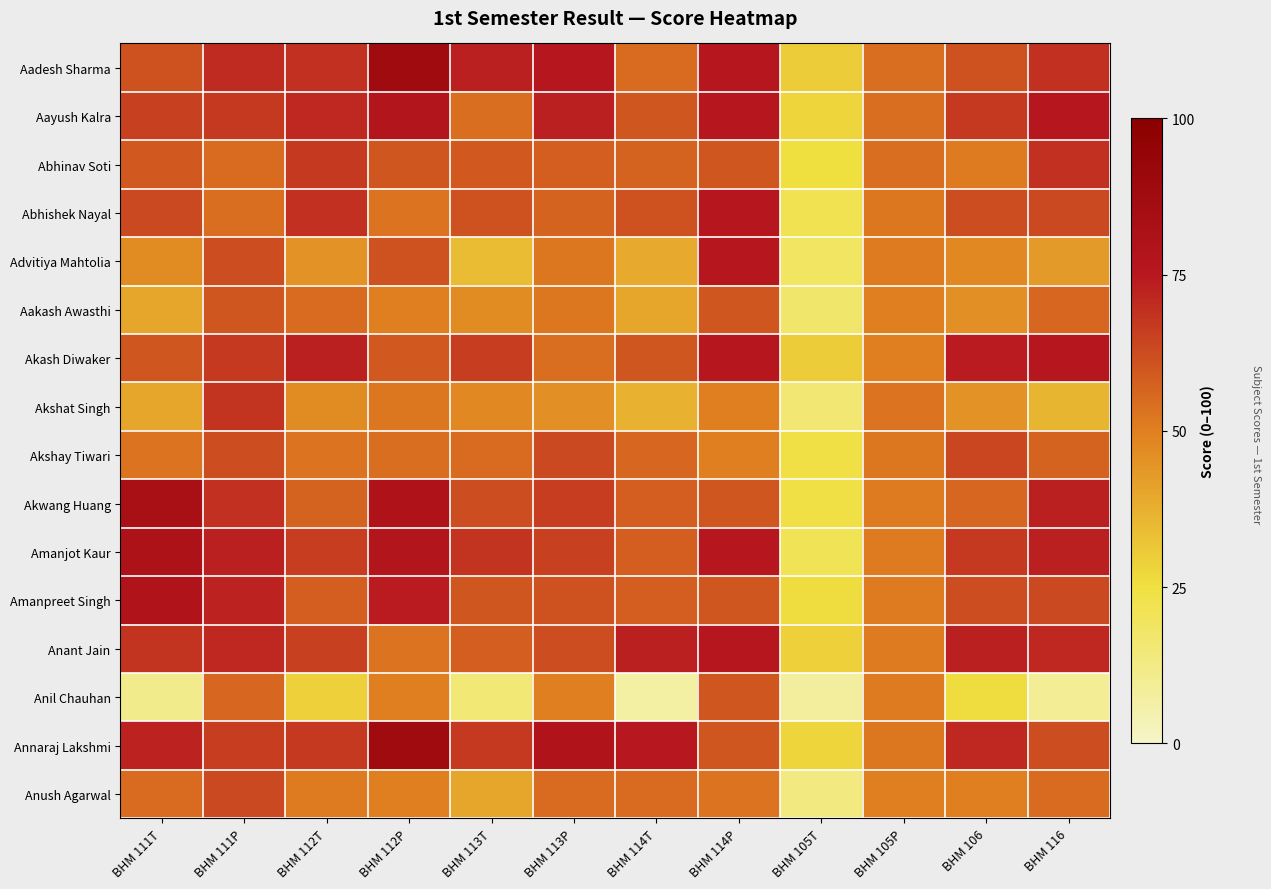

Reading left to right, list all the values displayed in this chart.

Aadesh Sharma: BHM 111T=0.6	BHM 111P=0.7	BHM 112T=0.7	BHM 112P=0.9	BHM 113T=0.7	BHM 113P=0.8	BHM 114T=0.6	BHM 114P=0.8	BHM 105T=0.3	BHM 105P=0.5	BHM 106=0.6	BHM 116=0.7
Aayush Kalra: BHM 111T=0.7	BHM 111P=0.7	BHM 112T=0.7	BHM 112P=0.8	BHM 113T=0.5	BHM 113P=0.7	BHM 114T=0.6	BHM 114P=0.8	BHM 105T=0.3	BHM 105P=0.5	BHM 106=0.7	BHM 116=0.8
Abhinav Soti: BHM 111T=0.6	BHM 111P=0.6	BHM 112T=0.7	BHM 112P=0.6	BHM 113T=0.6	BHM 113P=0.6	BHM 114T=0.6	BHM 114P=0.6	BHM 105T=0.2	BHM 105P=0.5	BHM 106=0.5	BHM 116=0.7
Abhishek Nayal: BHM 111T=0.6	BHM 111P=0.5	BHM 112T=0.7	BHM 112P=0.5	BHM 113T=0.6	BHM 113P=0.6	BHM 114T=0.6	BHM 114P=0.8	BHM 105T=0.2	BHM 105P=0.5	BHM 106=0.6	BHM 116=0.6
Advitiya Mahtolia: BHM 111T=0.5	BHM 111P=0.6	BHM 112T=0.5	BHM 112P=0.6	BHM 113T=0.3	BHM 113P=0.5	BHM 114T=0.4	BHM 114P=0.8	BHM 105T=0.2	BHM 105P=0.5	BHM 106=0.5	BHM 116=0.4
Aakash Awasthi: BHM 111T=0.4	BHM 111P=0.6	BHM 112T=0.6	BHM 112P=0.5	BHM 113T=0.5	BHM 113P=0.5	BHM 114T=0.4	BHM 114P=0.6	BHM 105T=0.2	BHM 105P=0.5	BHM 106=0.5	BHM 116=0.6
Akash Diwaker: BHM 111T=0.6	BHM 111P=0.7	BHM 112T=0.7	BHM 112P=0.6	BHM 113T=0.7	BHM 113P=0.5	BHM 114T=0.6	BHM 114P=0.8	BHM 105T=0.3	BHM 105P=0.5	BHM 106=0.7	BHM 116=0.8
Akshat Singh: BHM 111T=0.4	BHM 111P=0.7	BHM 112T=0.5	BHM 112P=0.5	BHM 113T=0.5	BHM 113P=0.5	BHM 114T=0.4	BHM 114P=0.5	BHM 105T=0.2	BHM 105P=0.5	BHM 106=0.5	BHM 116=0.4
Akshay Tiwari: BHM 111T=0.5	BHM 111P=0.6	BHM 112T=0.5	BHM 112P=0.5	BHM 113T=0.6	BHM 113P=0.6	BHM 114T=0.6	BHM 114P=0.5	BHM 105T=0.2	BHM 105P=0.5	BHM 106=0.6	BHM 116=0.6
Akwang Huang: BHM 111T=0.8	BHM 111P=0.7	BHM 112T=0.6	BHM 112P=0.8	BHM 113T=0.6	BHM 113P=0.7	BHM 114T=0.6	BHM 114P=0.6	BHM 105T=0.2	BHM 105P=0.5	BHM 106=0.6	BHM 116=0.7
Amanjot Kaur: BHM 111T=0.8	BHM 111P=0.7	BHM 112T=0.7	BHM 112P=0.8	BHM 113T=0.7	BHM 113P=0.7	BHM 114T=0.6	BHM 114P=0.8	BHM 105T=0.2	BHM 105P=0.5	BHM 106=0.7	BHM 116=0.7
Amanpreet Singh: BHM 111T=0.8	BHM 111P=0.7	BHM 112T=0.6	BHM 112P=0.7	BHM 113T=0.6	BHM 113P=0.6	BHM 114T=0.6	BHM 114P=0.6	BHM 105T=0.3	BHM 105P=0.5	BHM 106=0.6	BHM 116=0.6
Anant Jain: BHM 111T=0.7	BHM 111P=0.7	BHM 112T=0.7	BHM 112P=0.5	BHM 113T=0.6	BHM 113P=0.6	BHM 114T=0.7	BHM 114P=0.8	BHM 105T=0.3	BHM 105P=0.5	BHM 106=0.7	BHM 116=0.7
Anil Chauhan: BHM 111T=0.1	BHM 111P=0.6	BHM 112T=0.3	BHM 112P=0.5	BHM 113T=0.1	BHM 113P=0.5	BHM 114T=0.1	BHM 114P=0.6	BHM 105T=0.1	BHM 105P=0.5	BHM 106=0.3	BHM 116=0.1
Annaraj Lakshmi: BHM 111T=0.7	BHM 111P=0.7	BHM 112T=0.7	BHM 112P=0.9	BHM 113T=0.7	BHM 113P=0.8	BHM 114T=0.8	BHM 114P=0.6	BHM 105T=0.3	BHM 105P=0.5	BHM 106=0.7	BHM 116=0.6
Anush Agarwal: BHM 111T=0.6	BHM 111P=0.6	BHM 112T=0.5	BHM 112P=0.5	BHM 113T=0.4	BHM 113P=0.6	BHM 114T=0.6	BHM 114P=0.5	BHM 105T=0.1	BHM 105P=0.5	BHM 106=0.5	BHM 116=0.6